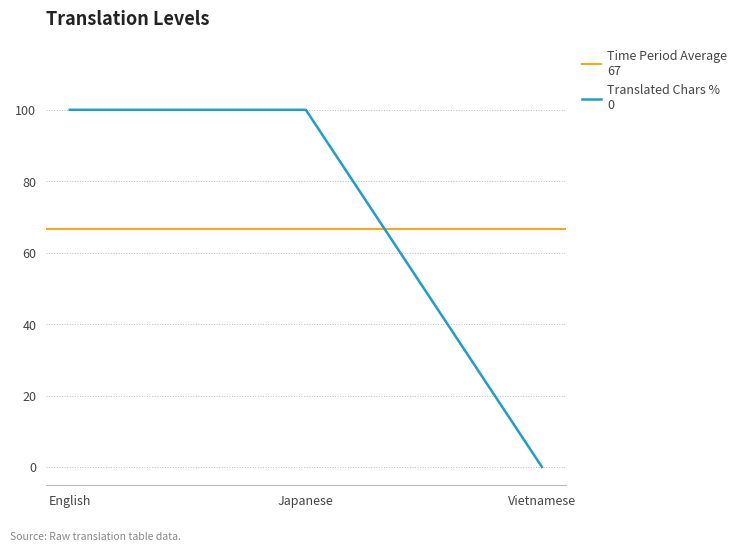

Rank the categories by translated_words_percent value from highest to lowest.

English, Japanese, Vietnamese